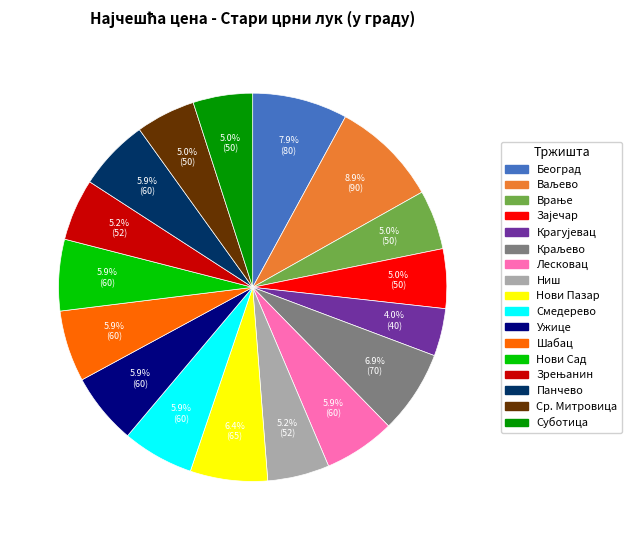

To the nearest percent, what portion does Ужице represent?

6%